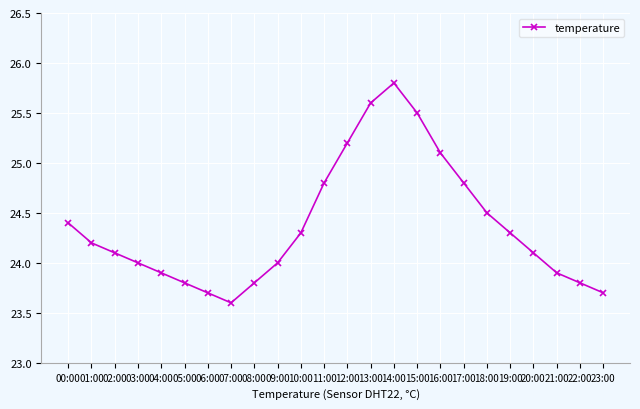

How many lines are shown in the chart?

1